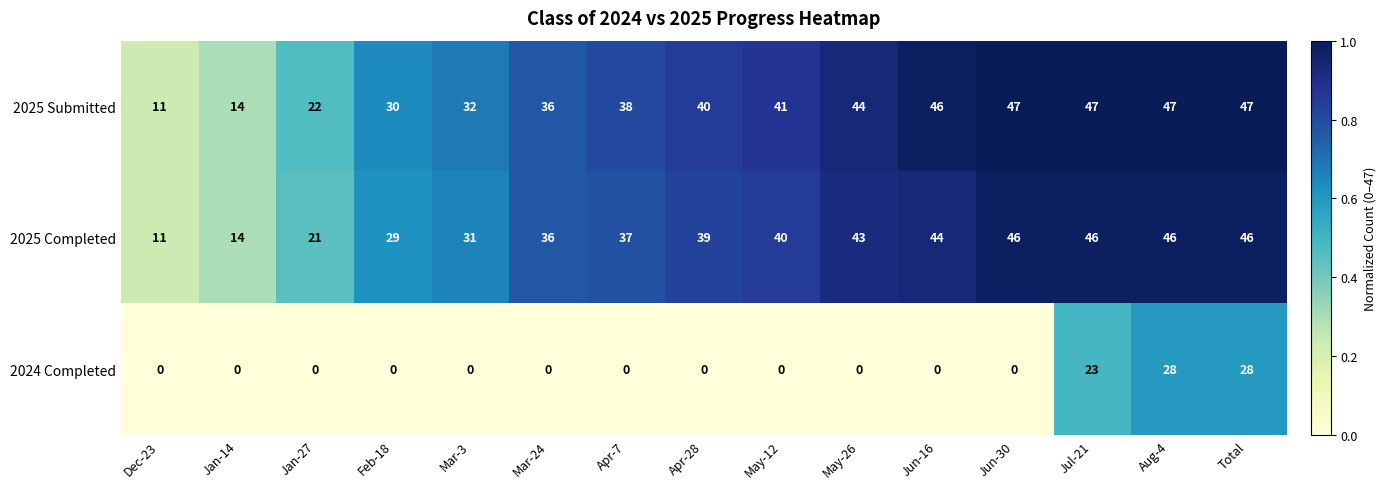

What is the difference between the highest and lowest values at Jan-14?

14